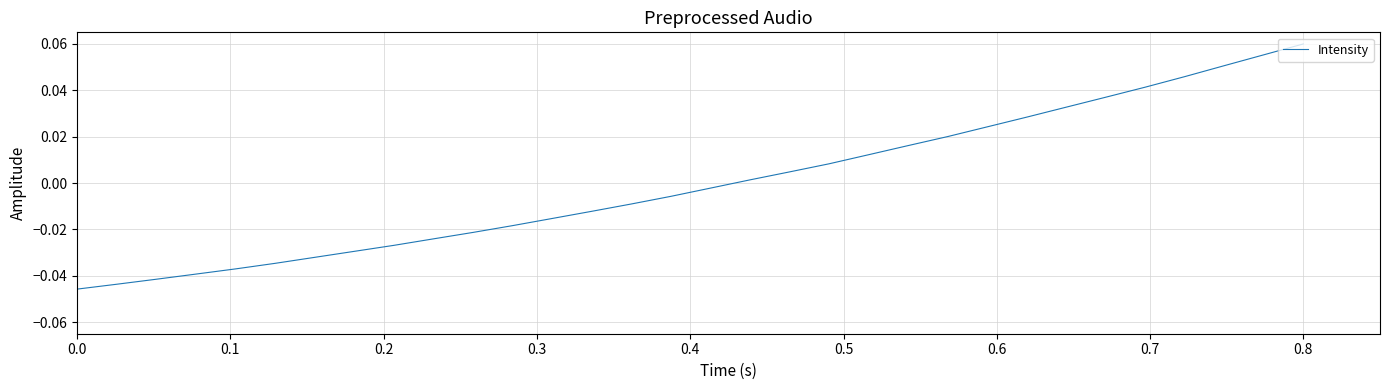

How many lines are shown in the chart?

1